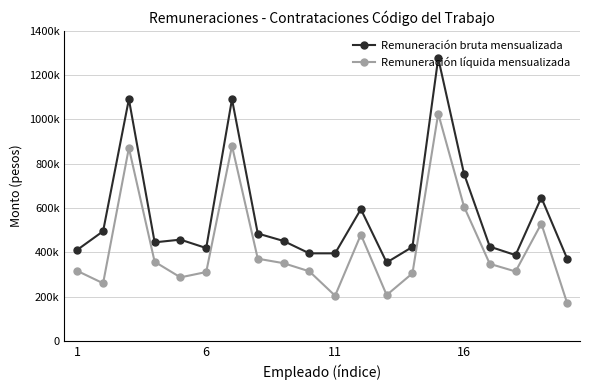

What are all the series names shown in the legend?

Remuneración bruta mensualizada, Remuneración líquida mensualizada